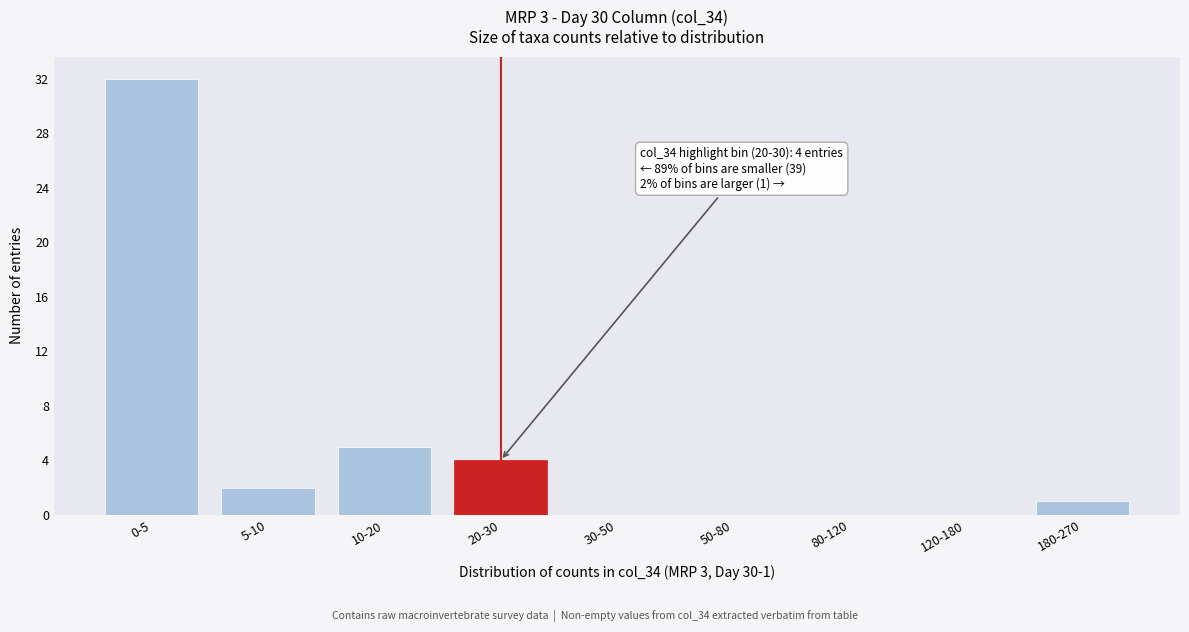

Reading left to right, extract all data points from this chart.

0-5=32	5-10=2	10-20=5	20-30=4	30-50=0	50-80=0	80-120=0	120-180=0	180-270=1